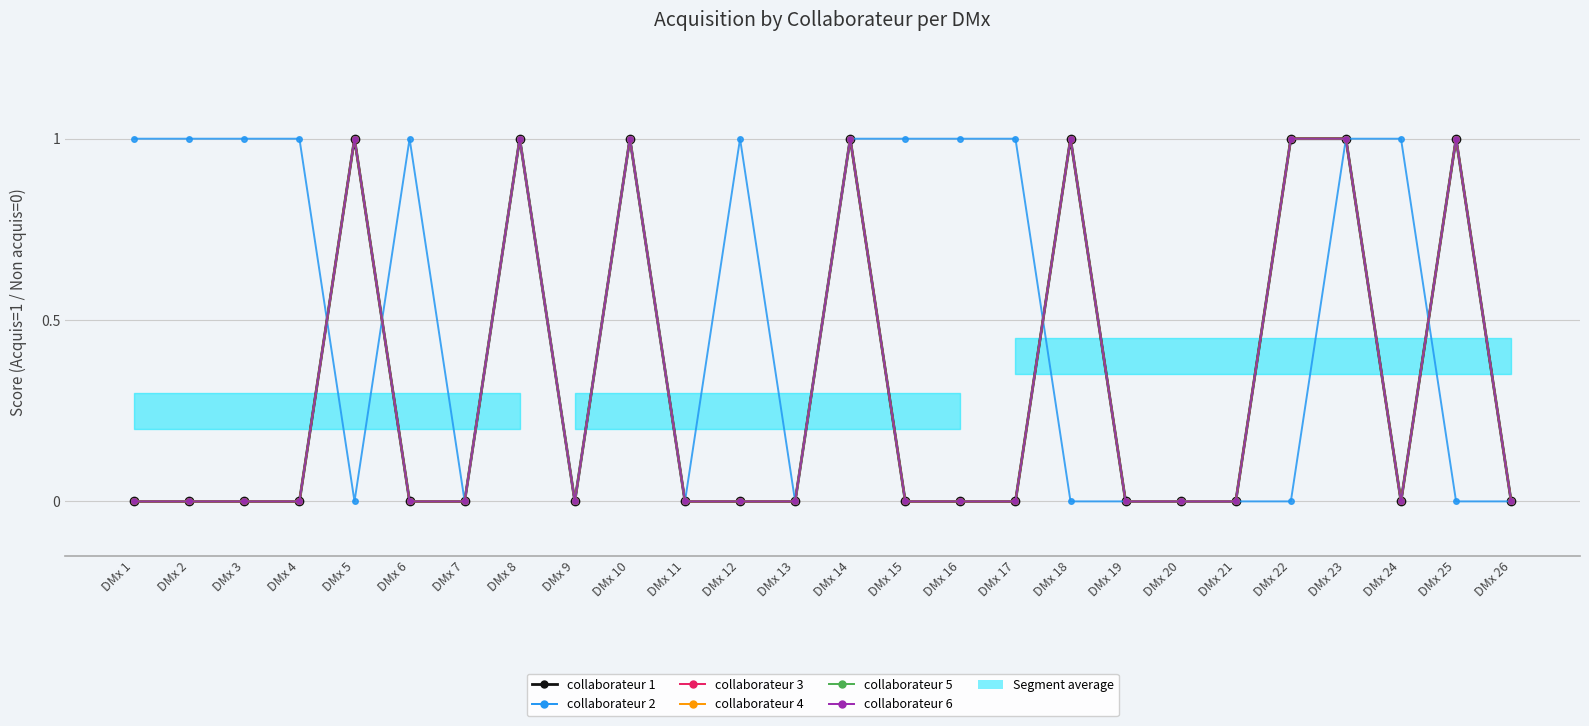

What are all the series names shown in the legend?

collaborateur 1, collaborateur 2, collaborateur 3, collaborateur 4, collaborateur 5, collaborateur 6